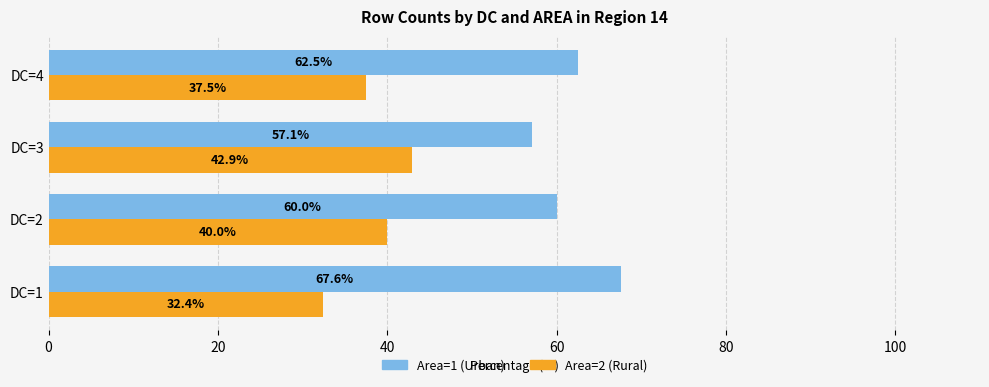

Which series has the largest total across all categories?

Area=1 (Urban)